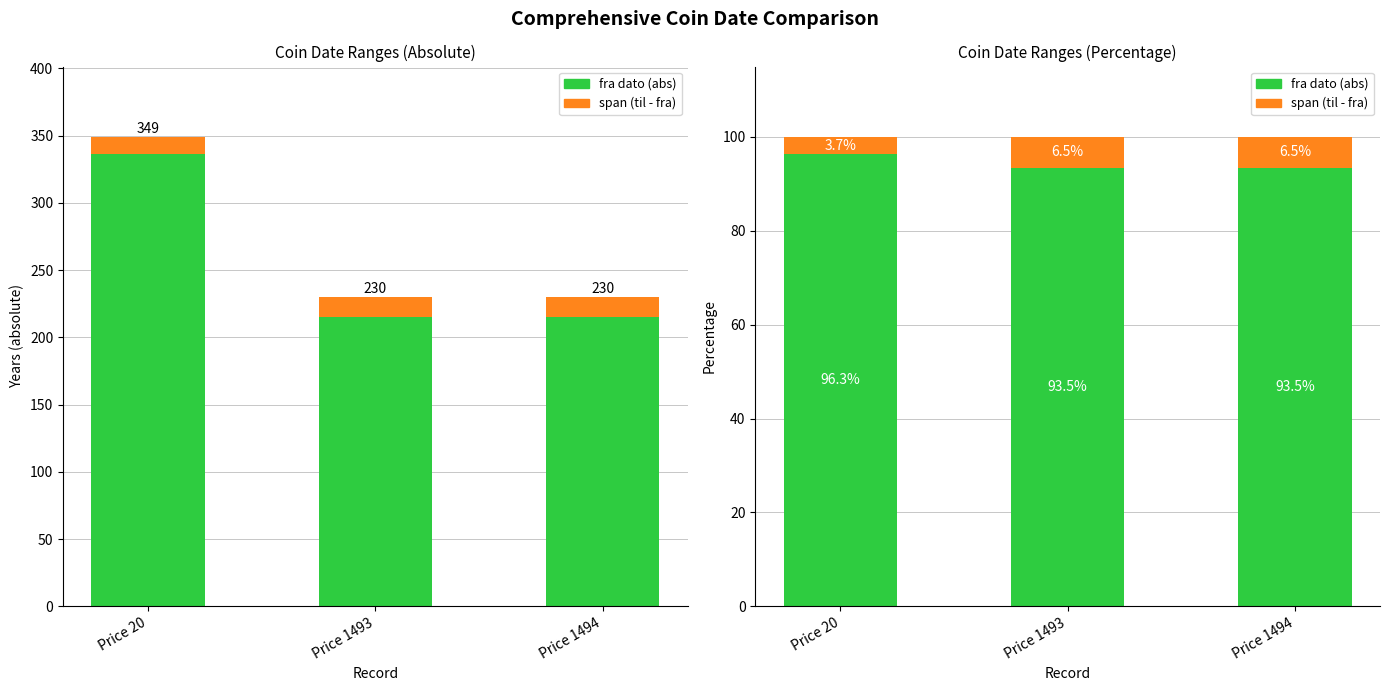

Which label corresponds to the largest value in the chart?

Price 20